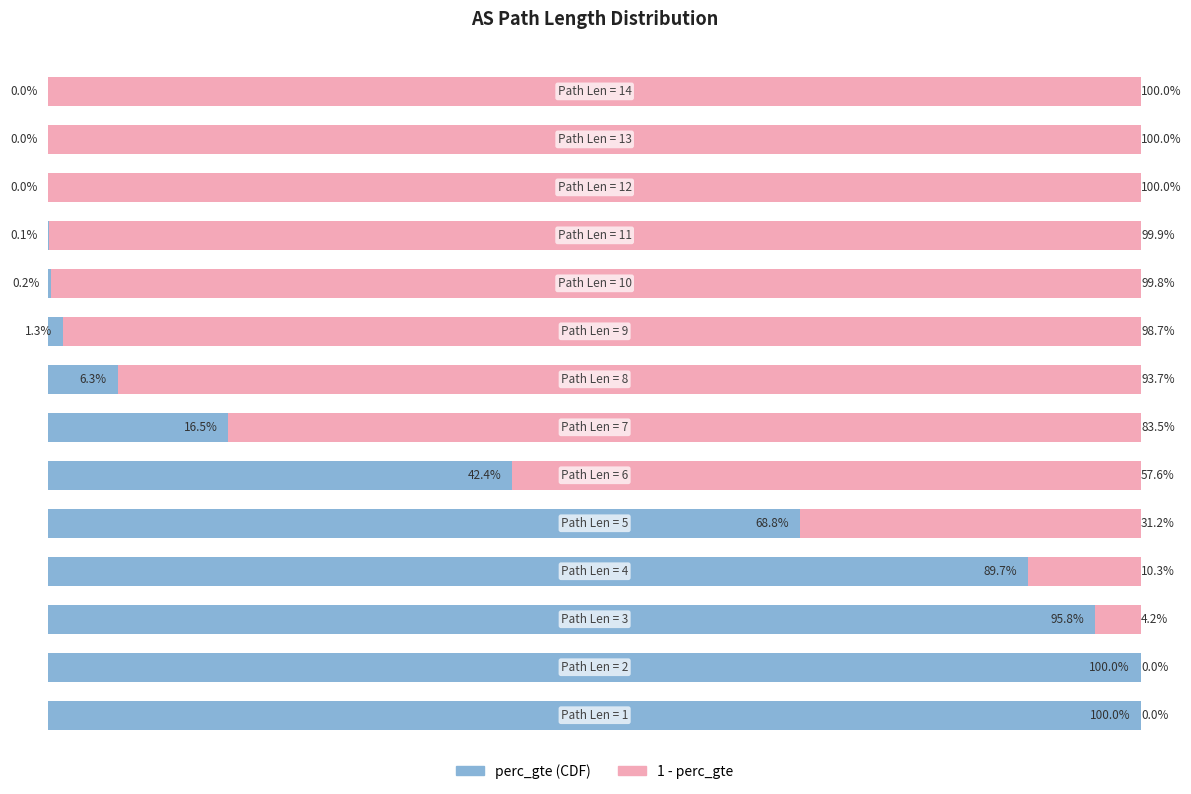

What is the value of the 1 - perc_gte bar at the 14th from the left?

1.0